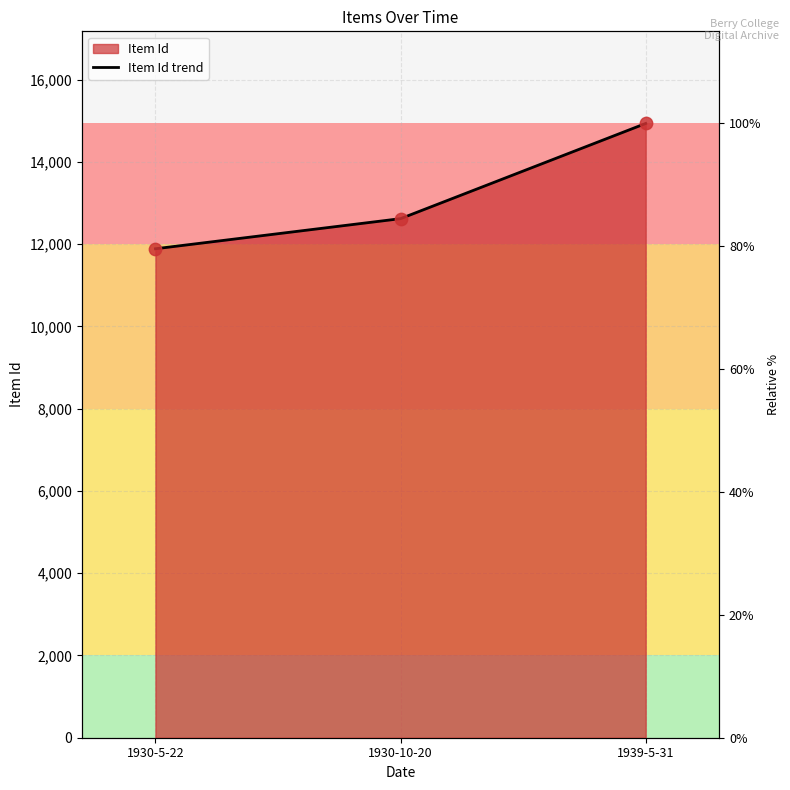

Which has a higher value, 1930-10-20 or 1930-5-22?

1930-10-20